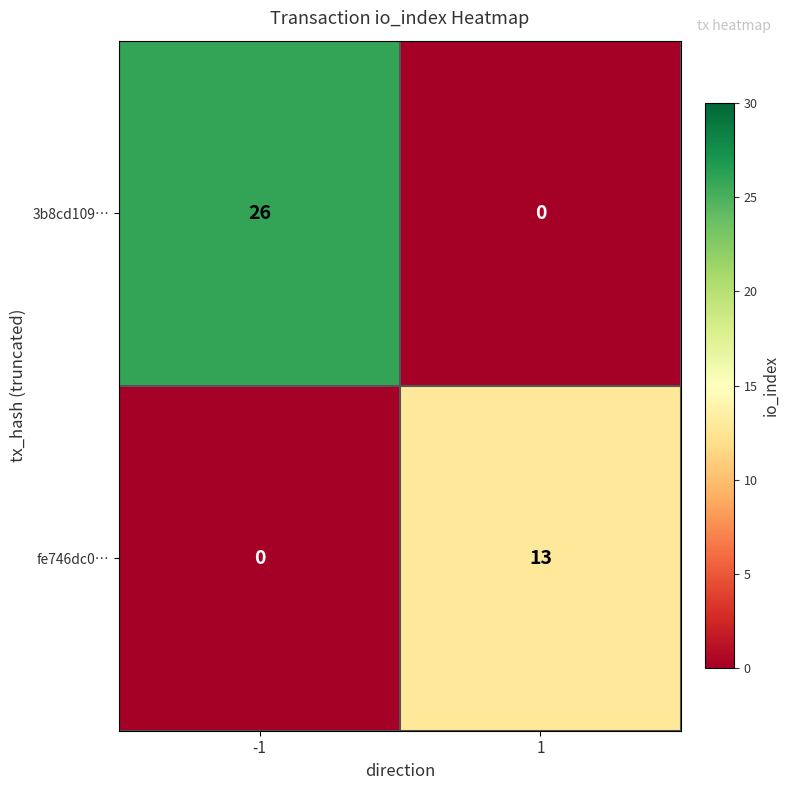

What is the total value across all series at 1?

13